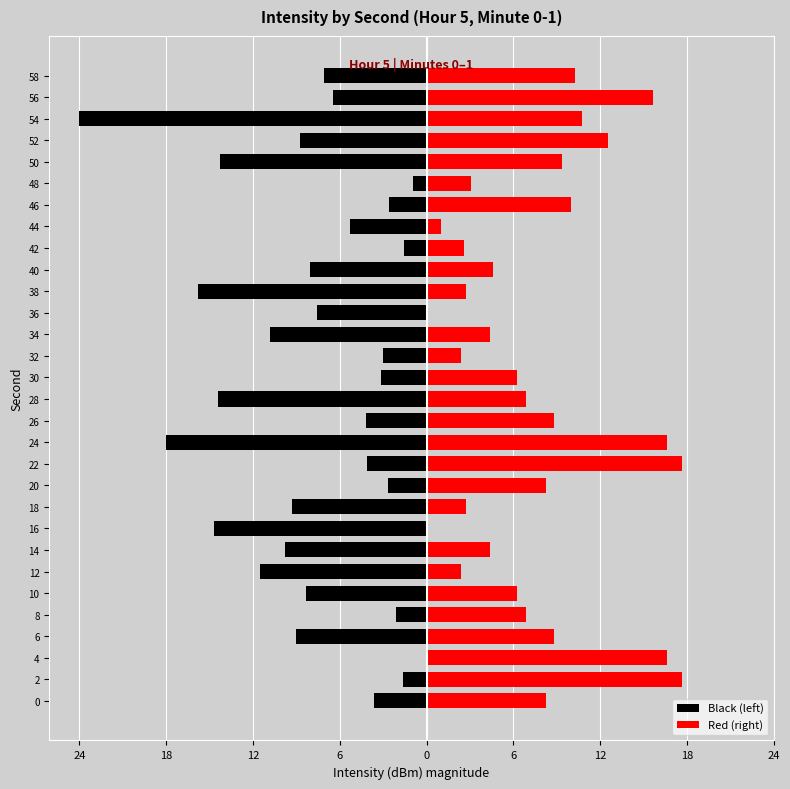

The Red (right) series shows 4.3 at 52. True or false?

False